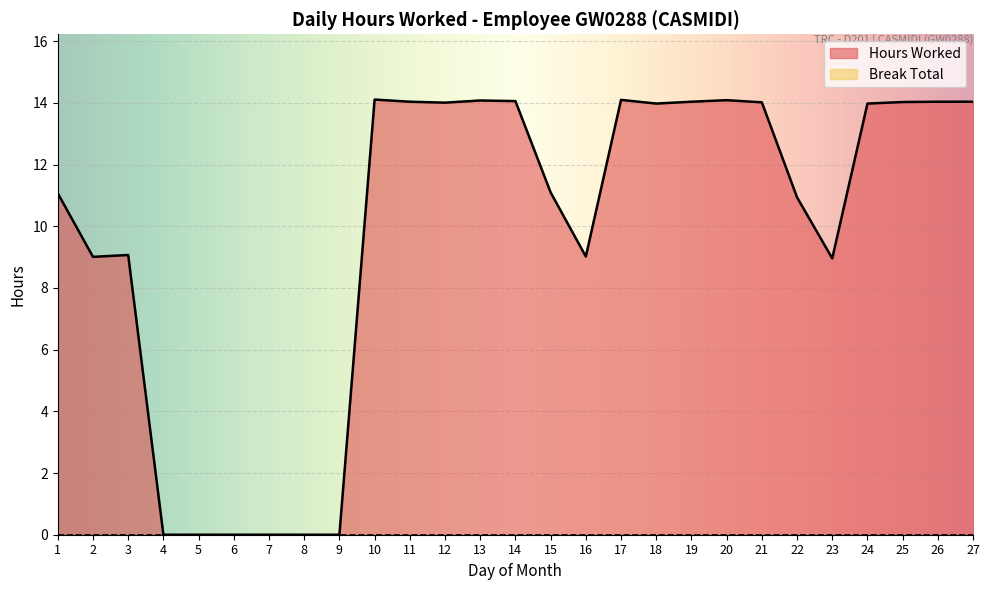

Rank the categories by value from lowest to highest.

4, 5, 6, 7, 8, 9, 23, 2, 16, 3, 22, 1, 15, 18, 24, 12, 21, 25, 11, 19, 26, 27, 14, 13, 20, 17, 10